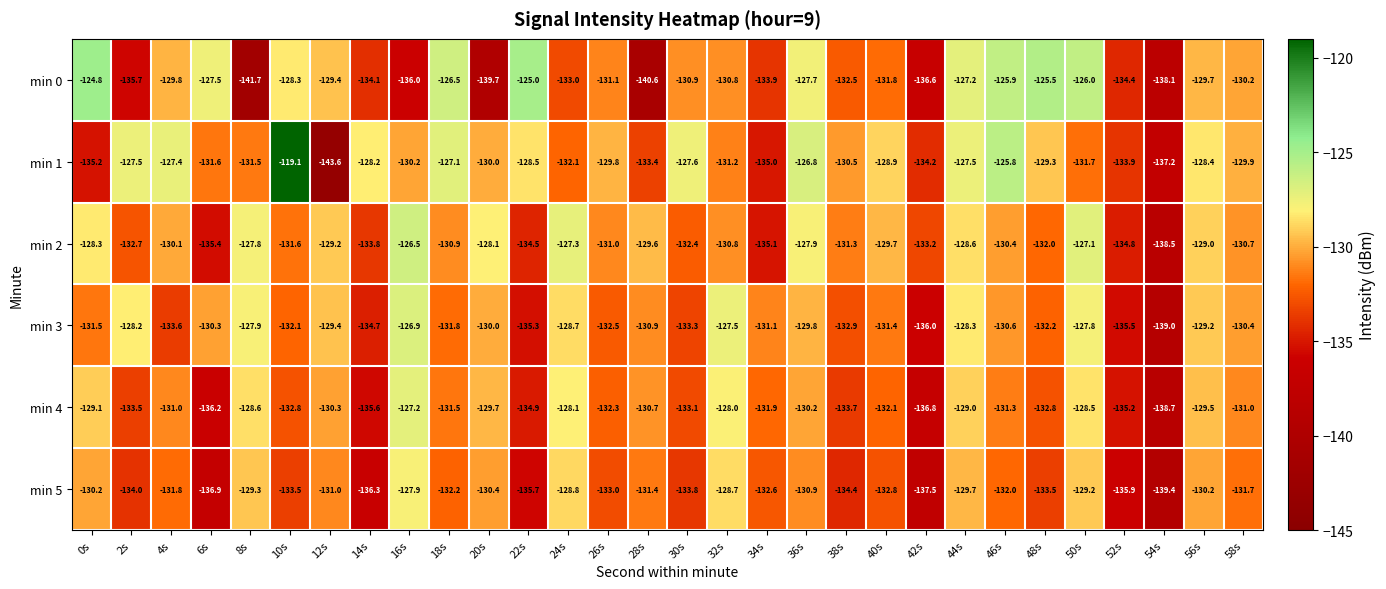

What is the sum of the min 2 values at 2s and 46s?

-263.1